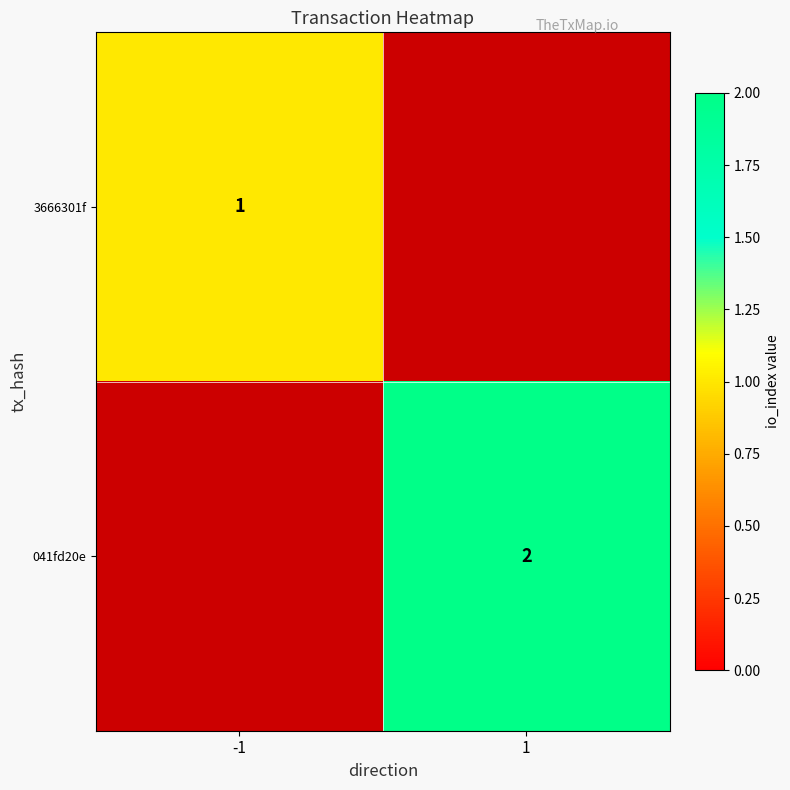

The value of 3666301f at -1 is 1. True or false?

True